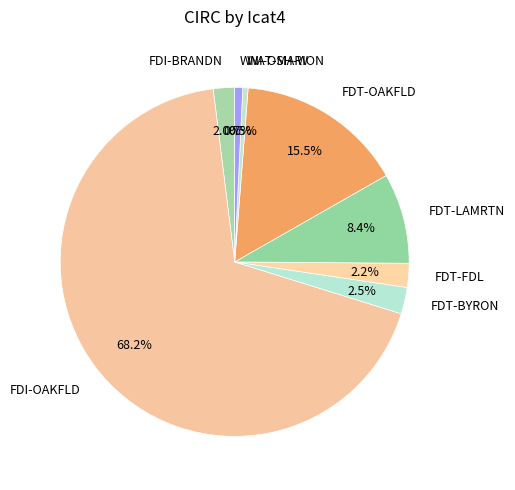

To the nearest percent, what is the difference between the largest and smallest slice percentages?

68%